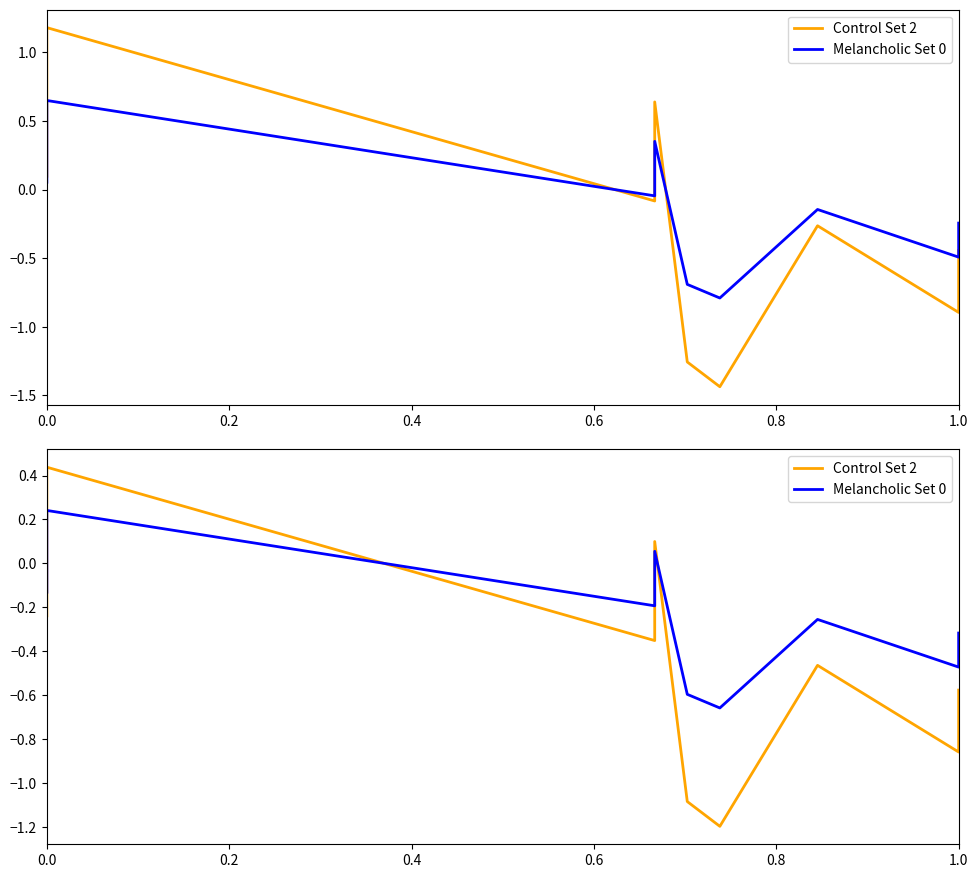

Reading right to left, extract all data points from this chart.

Control Set 2: -0.6	-0.9	-0.5	-1.2	-1.1	0.1	-0.4	0.4	0.3	0.2	-0.0	-0.1	-0.2
Melancholic Set 0: -0.3	-0.5	-0.3	-0.7	-0.6	0.1	-0.2	0.2	0.1	0.1	-0.0	-0.1	-0.1